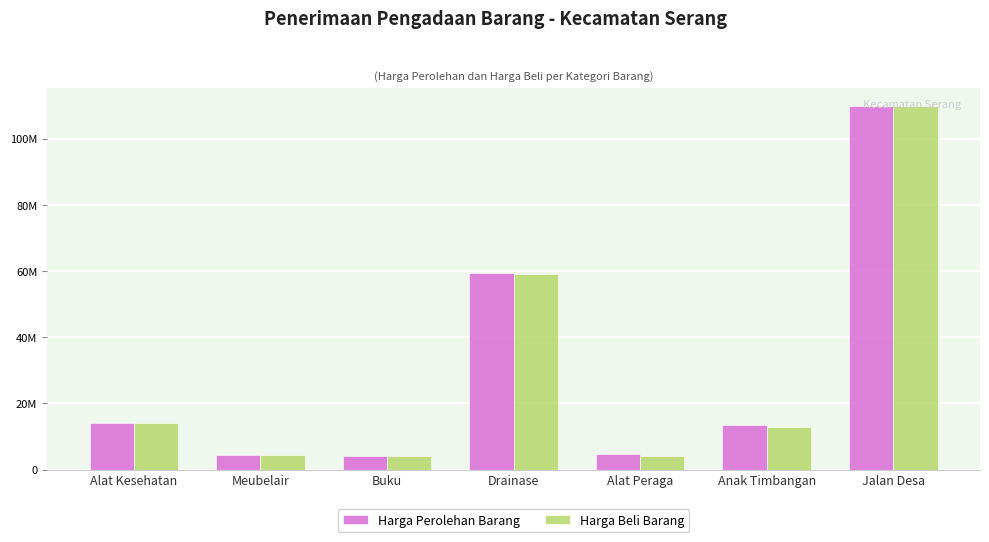

Is the value of Harga Beli Barang at Jalan Desa greater than the value of Harga Perolehan Barang at Alat Kesehatan?

Yes